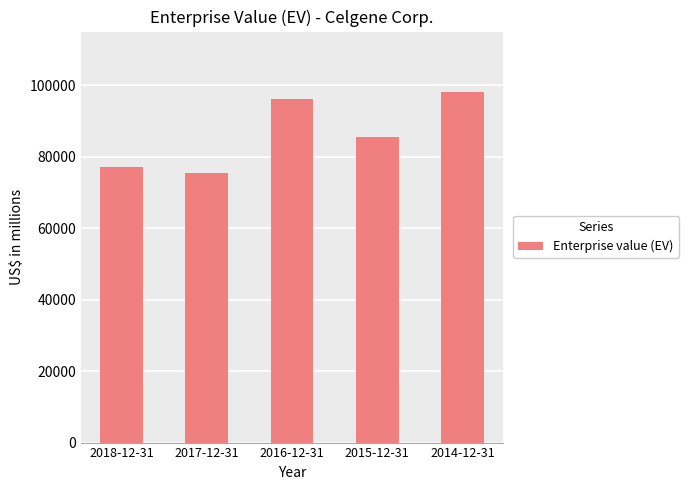

What is the smallest value displayed?

75373